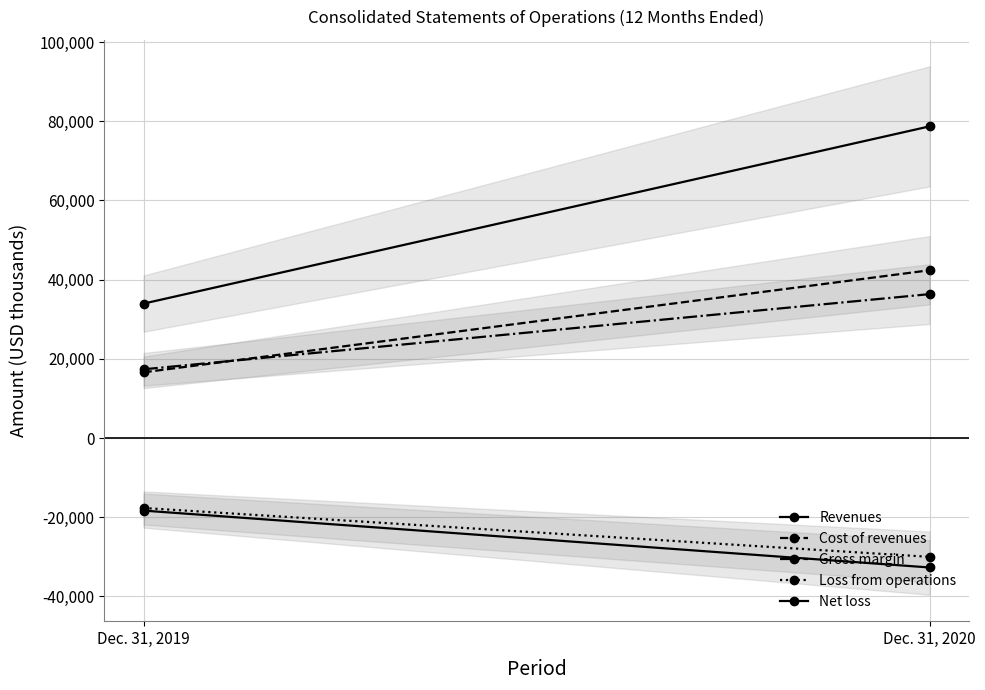

Reading left to right, transcribe all the data shown in this chart.

Revenues: Dec. 31, 2019=33942	Dec. 31, 2020=78696
Cost of revenues: Dec. 31, 2019=16590	Dec. 31, 2020=42362
Gross margin: Dec. 31, 2019=17352	Dec. 31, 2020=36334
Loss from operations: Dec. 31, 2019=-17675	Dec. 31, 2020=-30010
Net loss: Dec. 31, 2019=-18332	Dec. 31, 2020=-32693